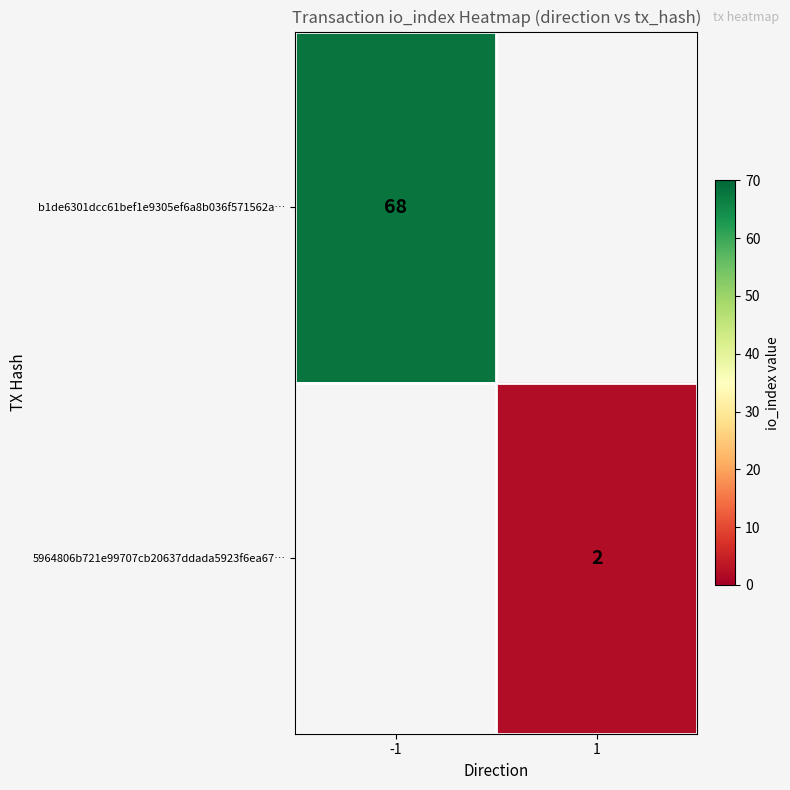

The b1de6301dcc61bef1e9305ef6a8b036f571562a… series shows 68 at -1. True or false?

True